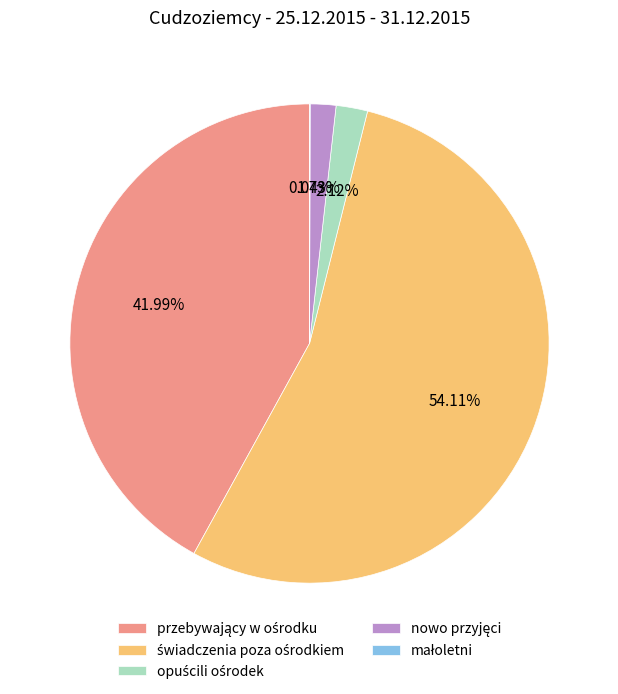

Is there any slice that represents more than half of the pie?

Yes